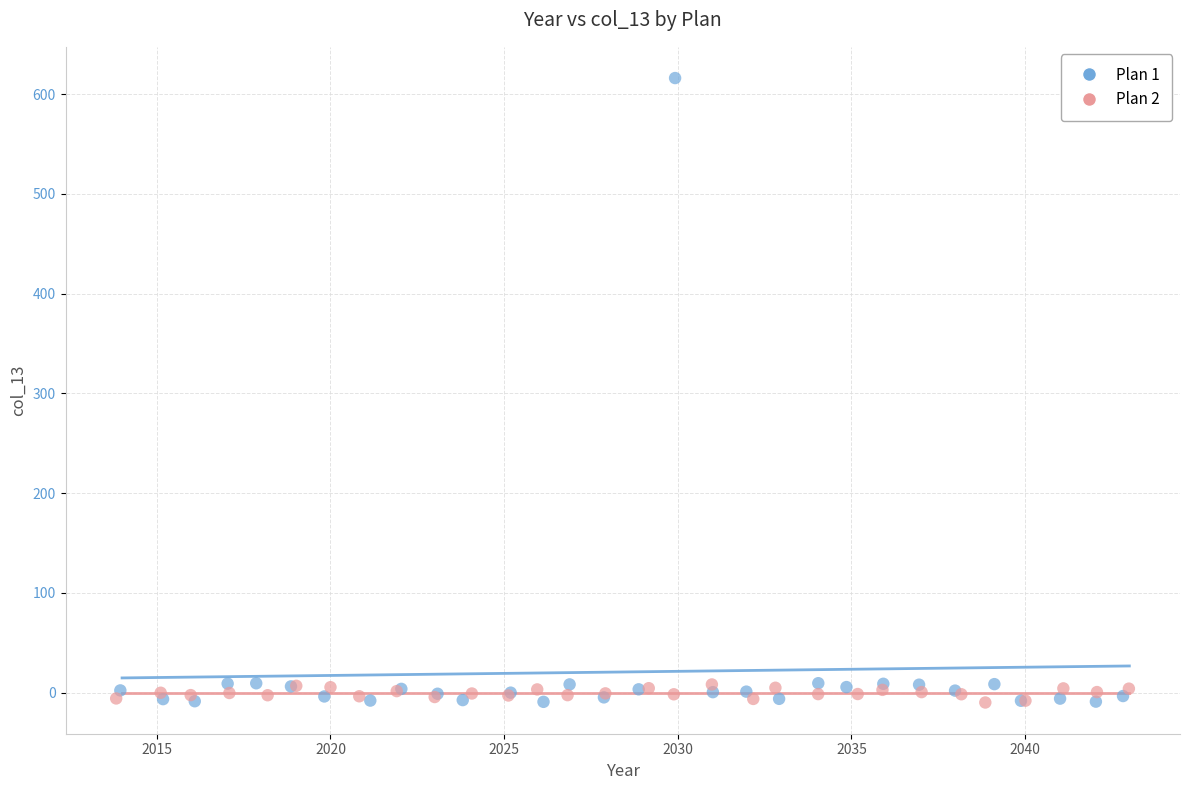

Which series has the largest Y range (max minus min)?

Plan 1